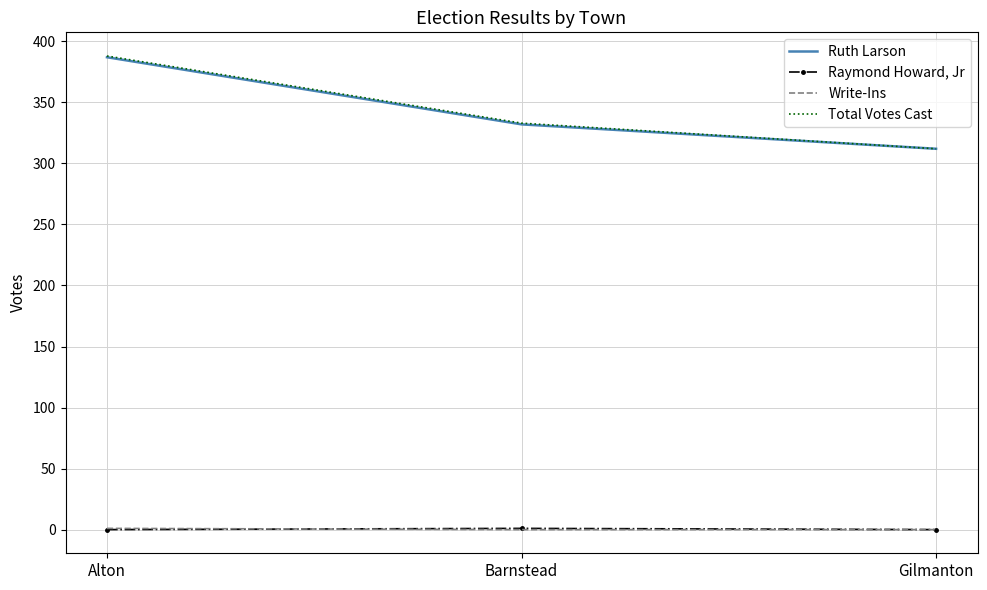

What is the difference between the maximum and minimum values in the Write-Ins series?

1